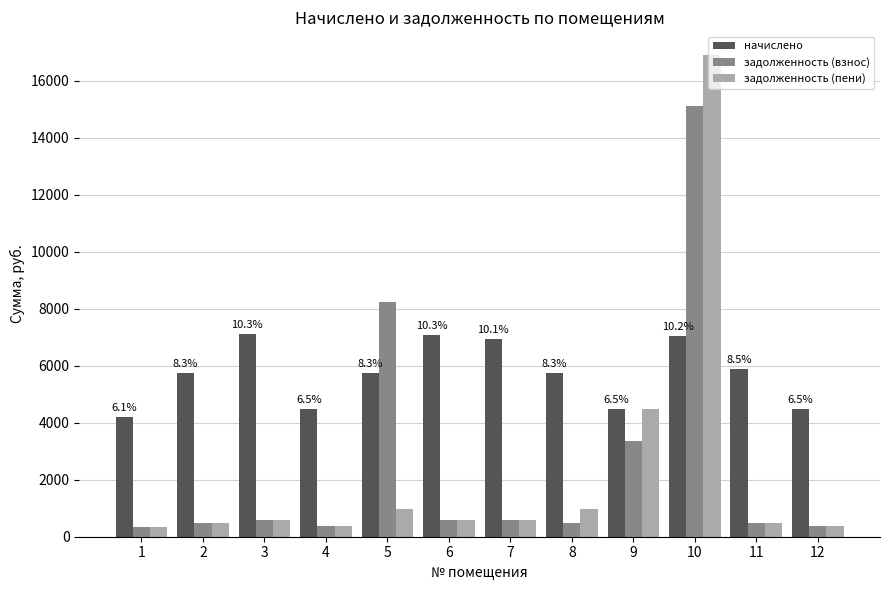

Which series has the largest total across all categories?

начислено